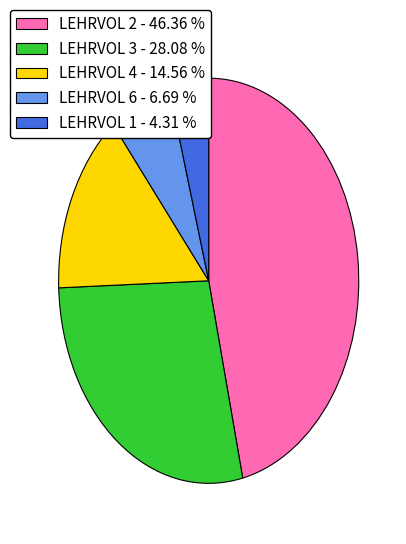

Is the sum of LEHRVOL 3 - 28.08 % and LEHRVOL 2 - 46.36 % greater than half?

Yes